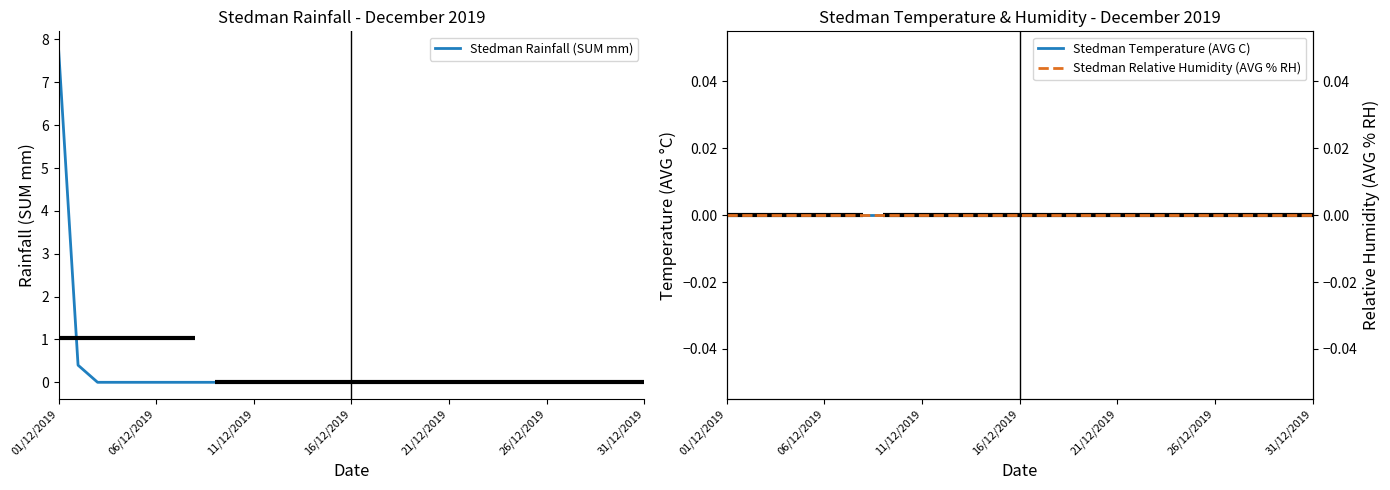

What is the difference between the maximum and minimum values in the Stedman Rainfall (SUM mm) series?

7.8